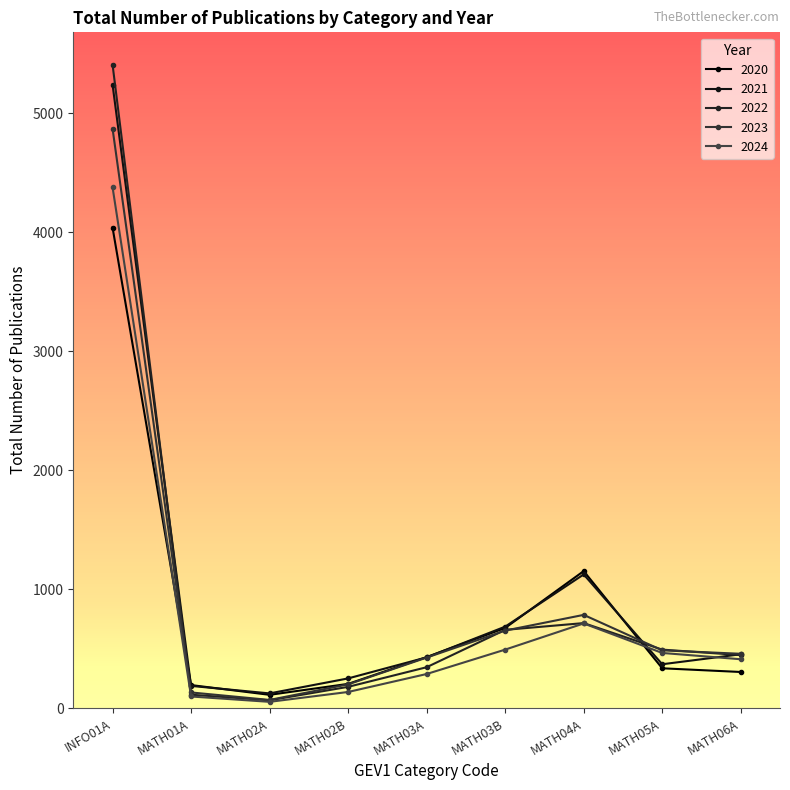

Which label corresponds to the smallest value in the chart?

MATH02A